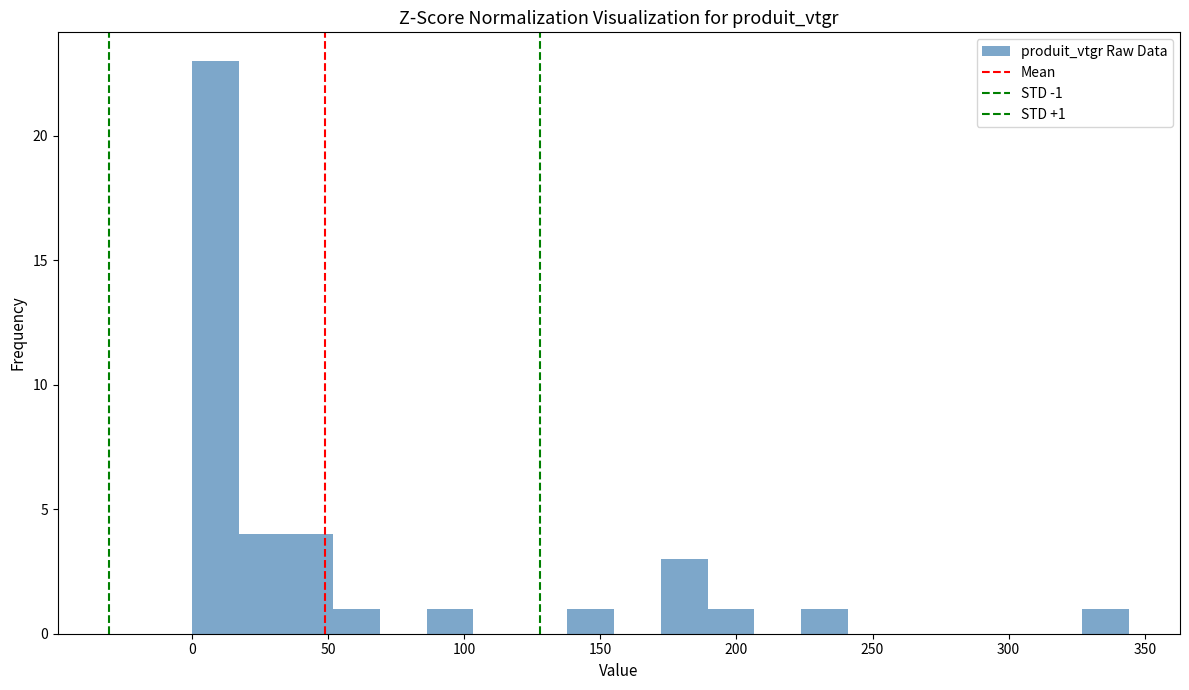

Read against the x-axis, roughly where is the centre of the tallest bar?

10